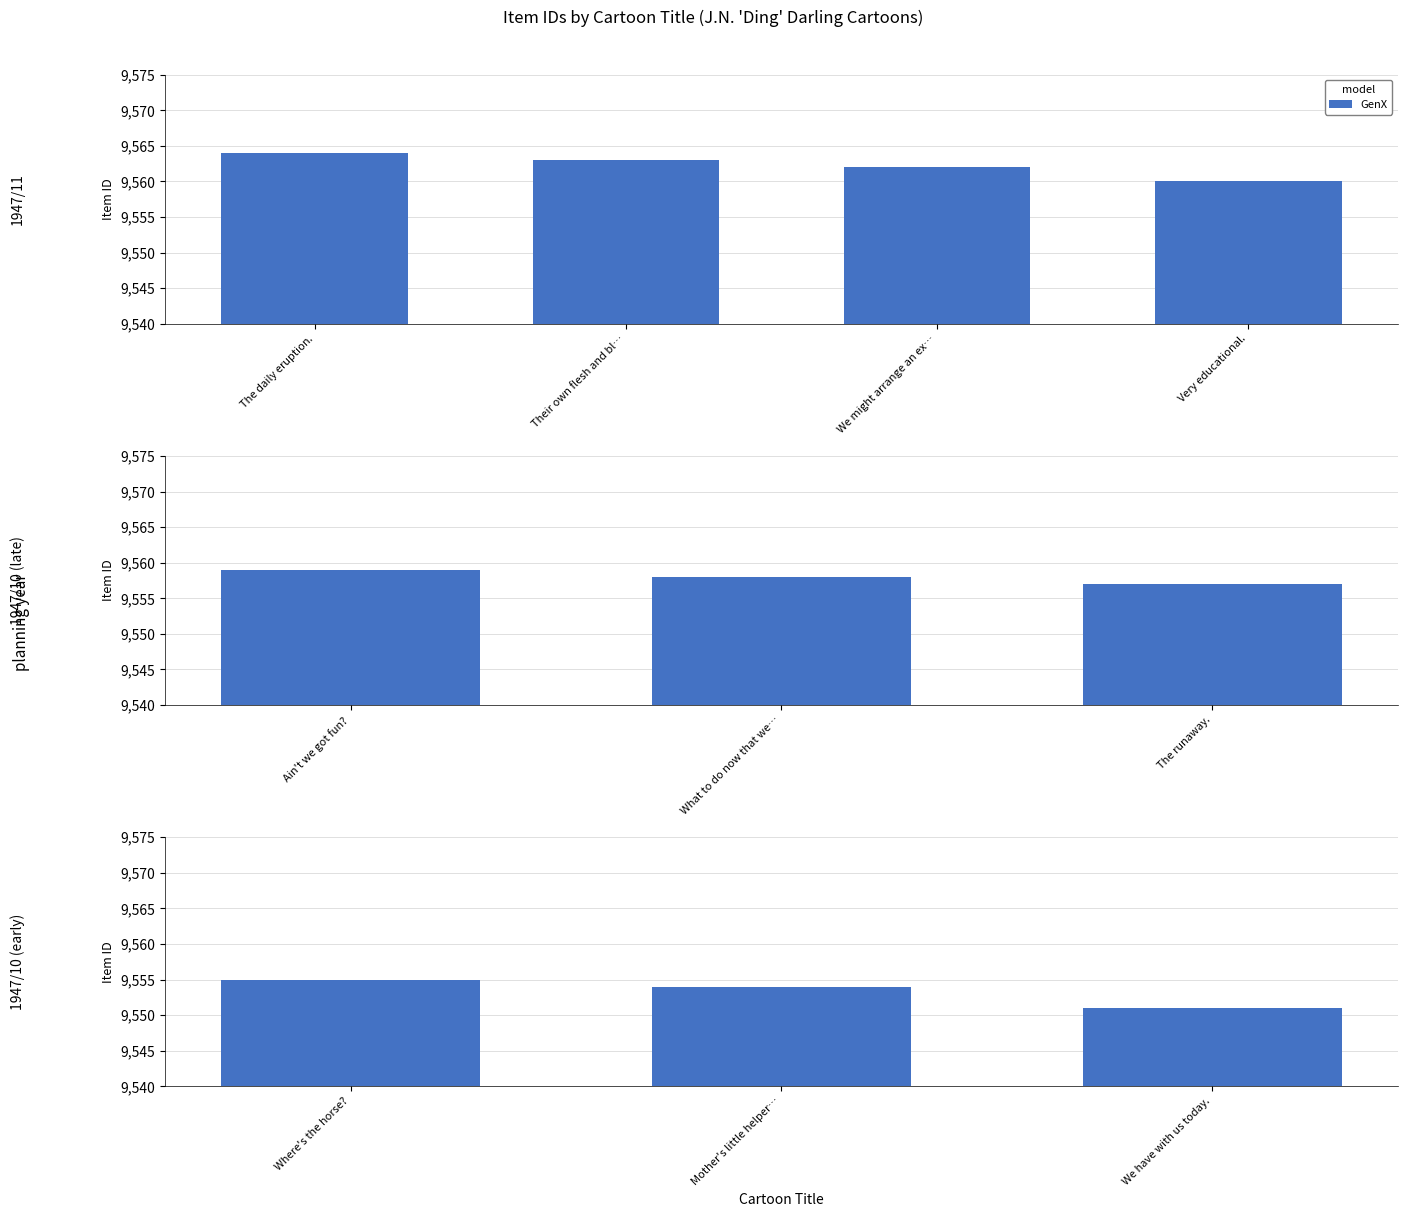

What is the difference between the maximum and second lowest values?

1